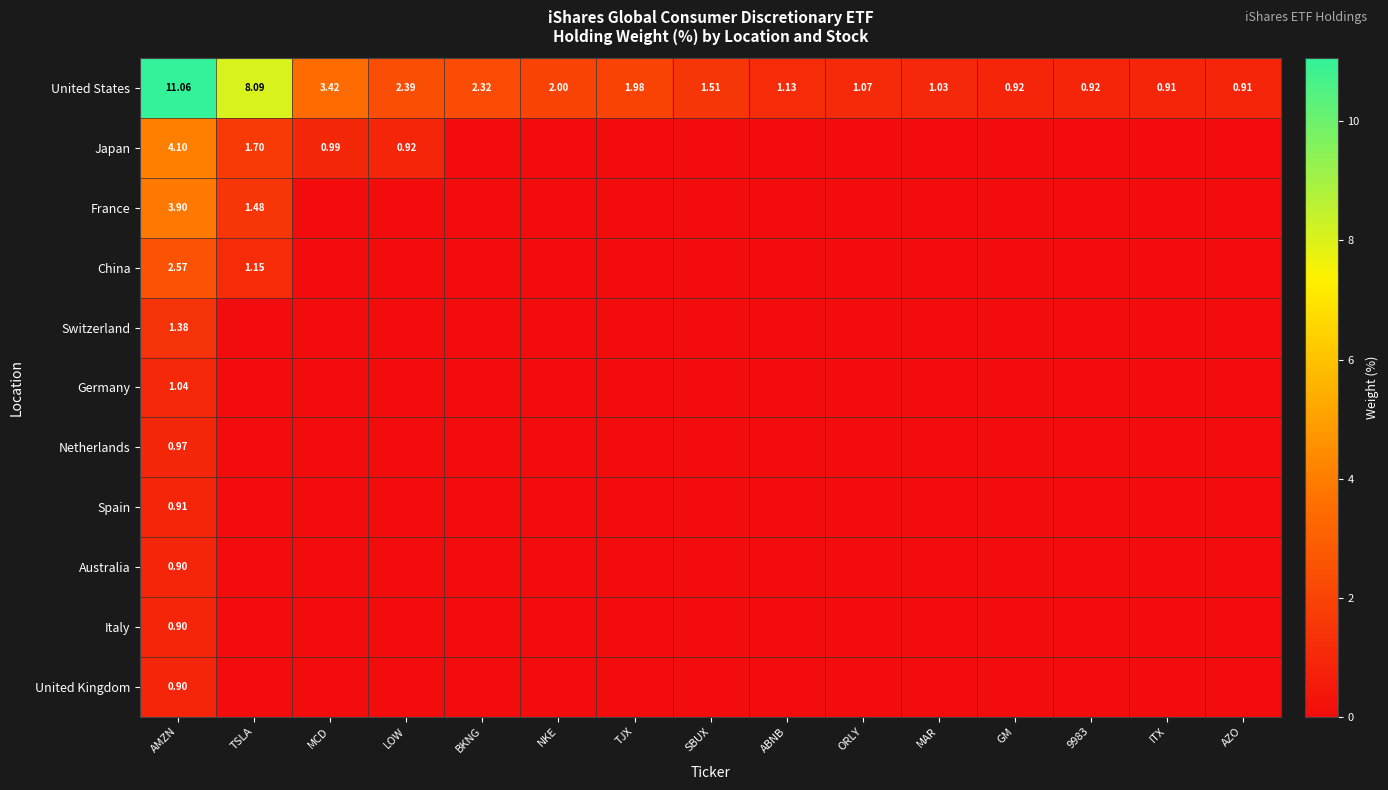

At which label does United States reach its peak?

AMZN